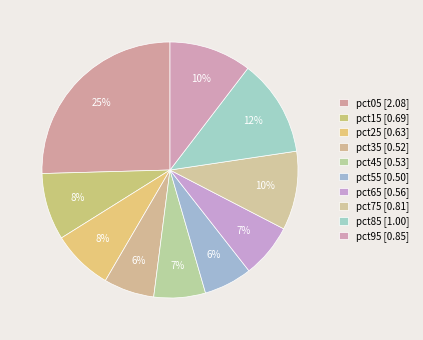

How many slices are in this pie chart?

10